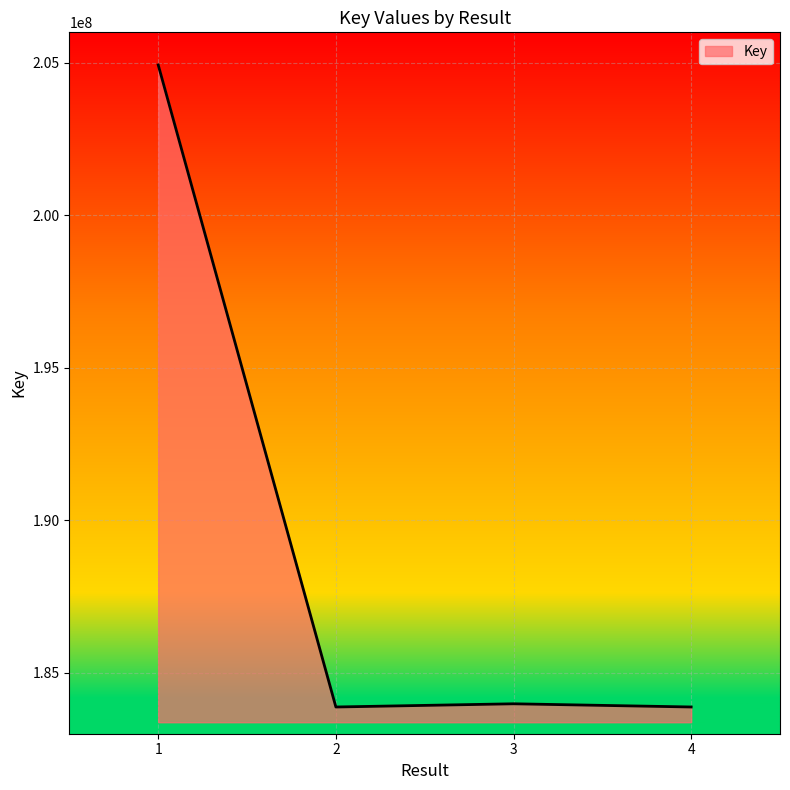

How many lines are shown in the chart?

1